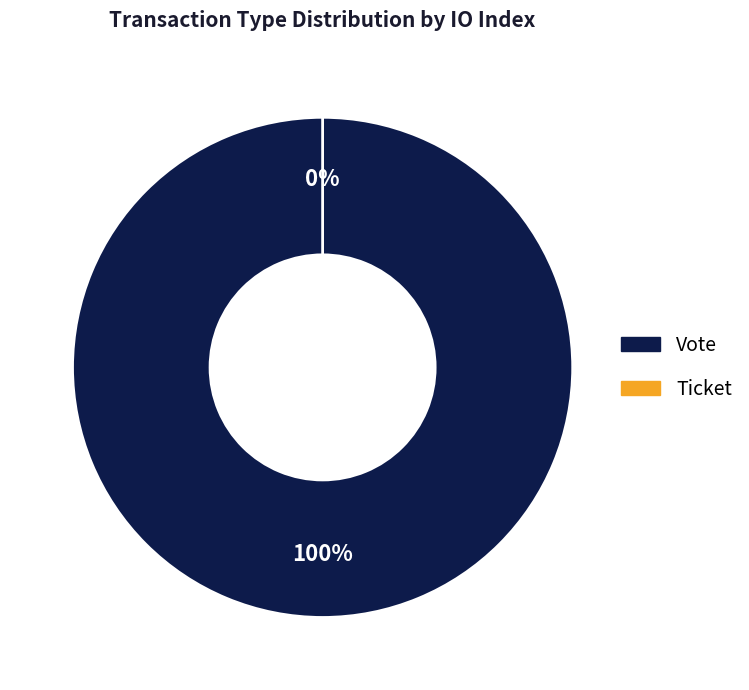

Which category has the smallest portion of the pie?

Ticket